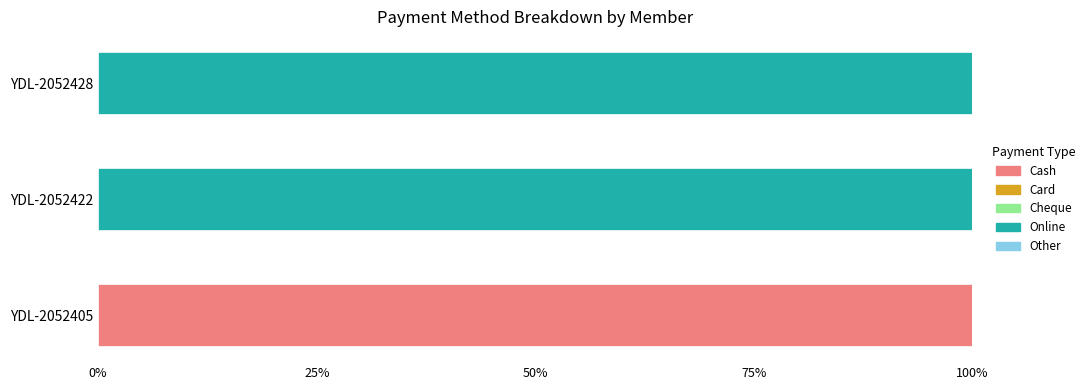

True or false: Cash has a value of 0 at YDL-2052428.

True